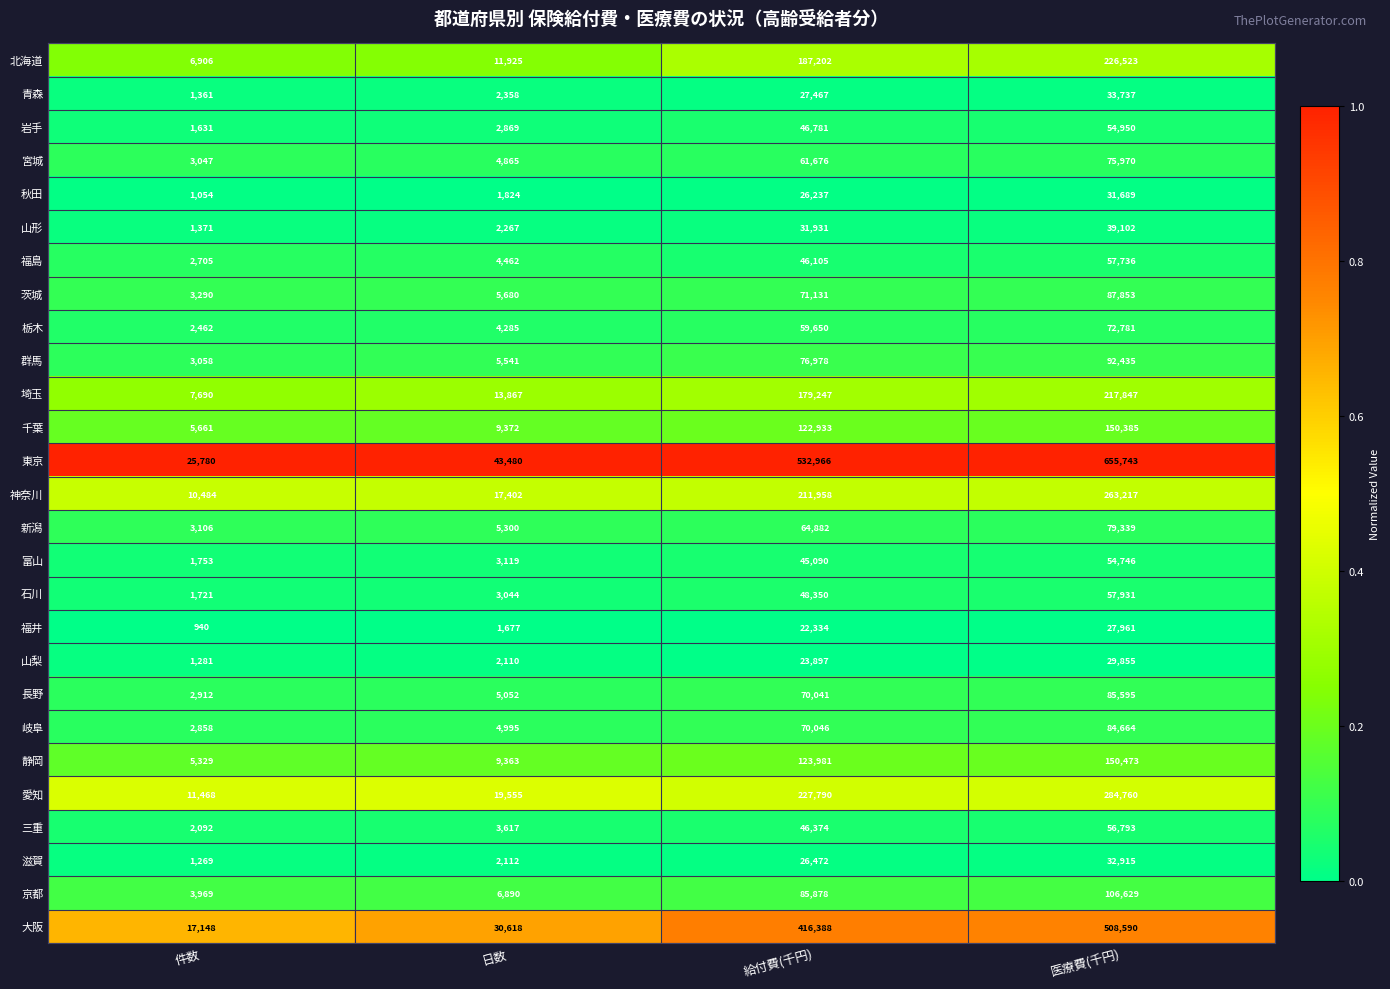

What is the average value of the 長野 series?

40900